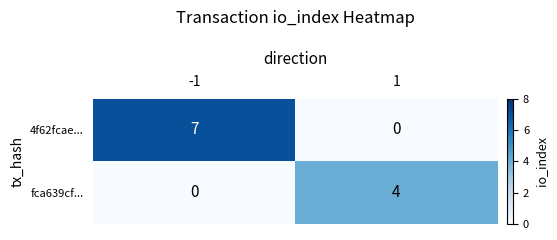

Is it true that fca639cf... equals 4 at 1?

True